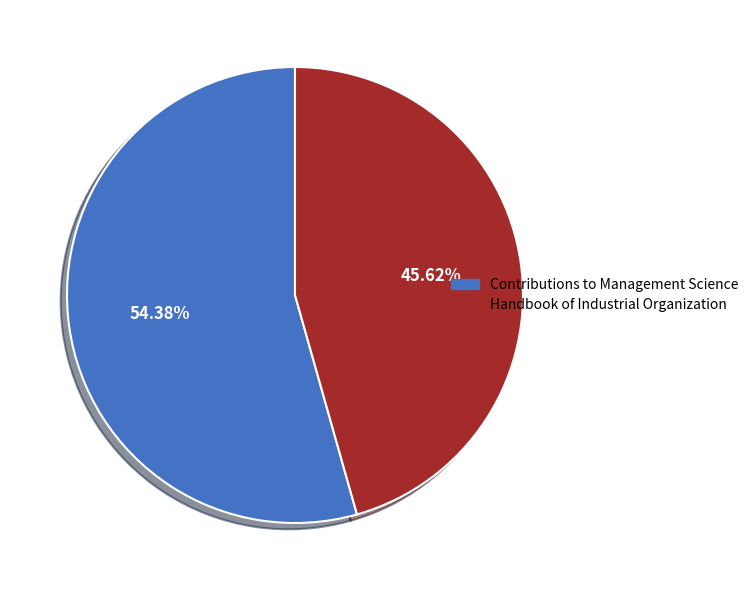

Is Contributions to Management Science the majority of the pie?

Yes